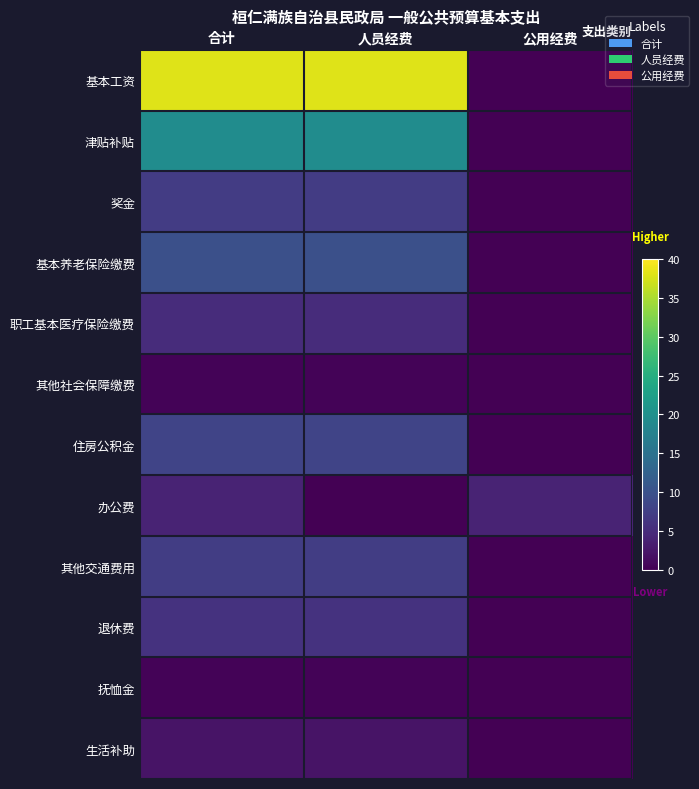

What is the difference between the highest and lowest values at 人员经费?

38.0